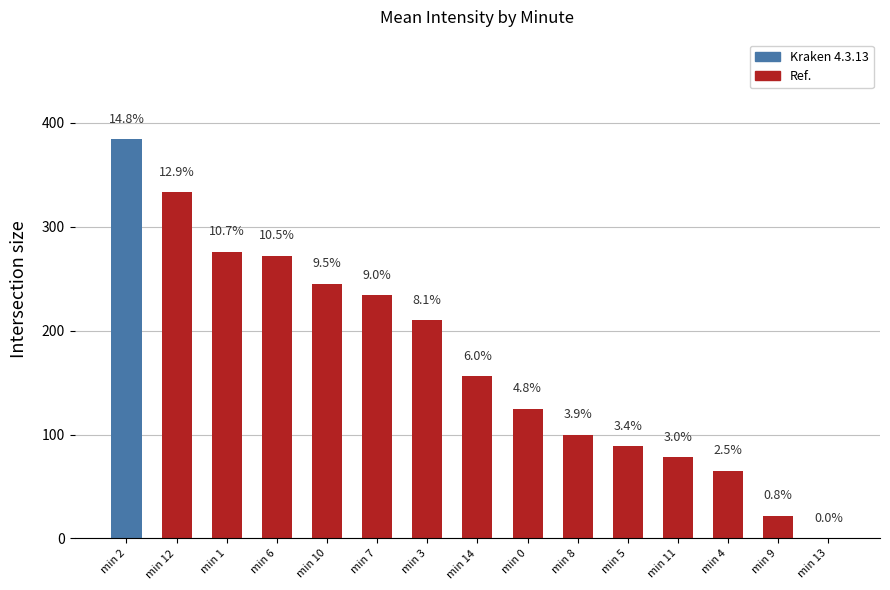

What is the difference between the second highest and minimum values?

333